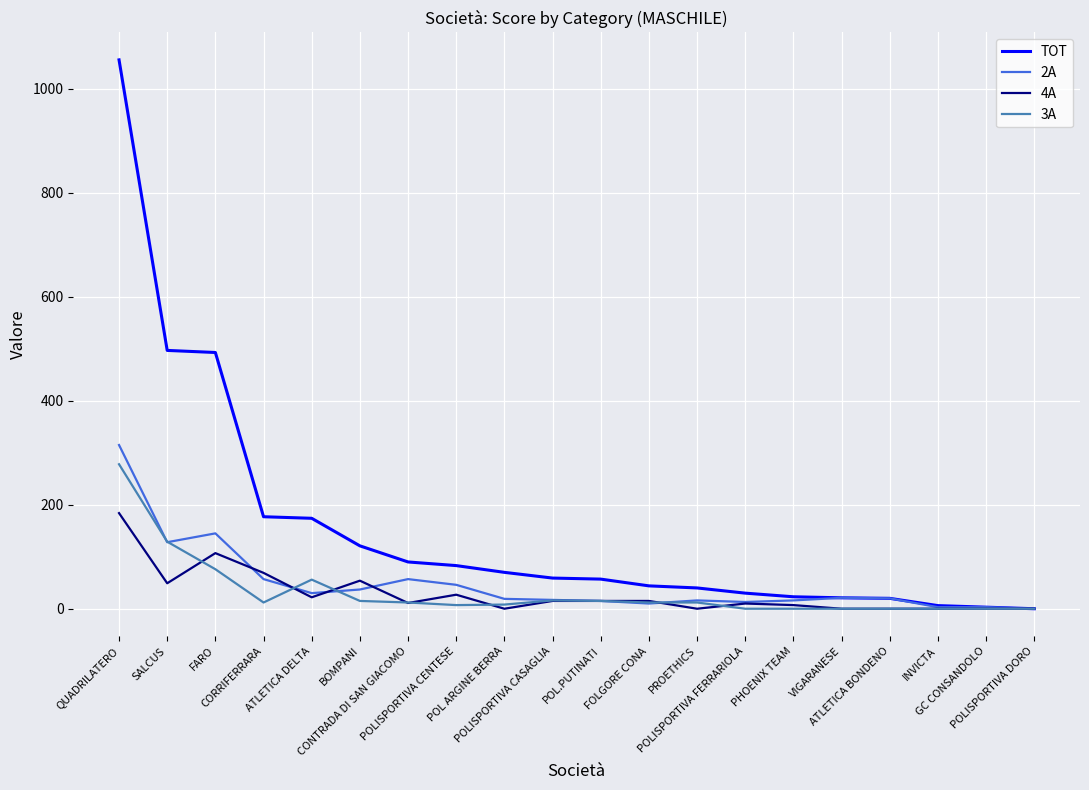

Which series has the widest spread of values?

TOT